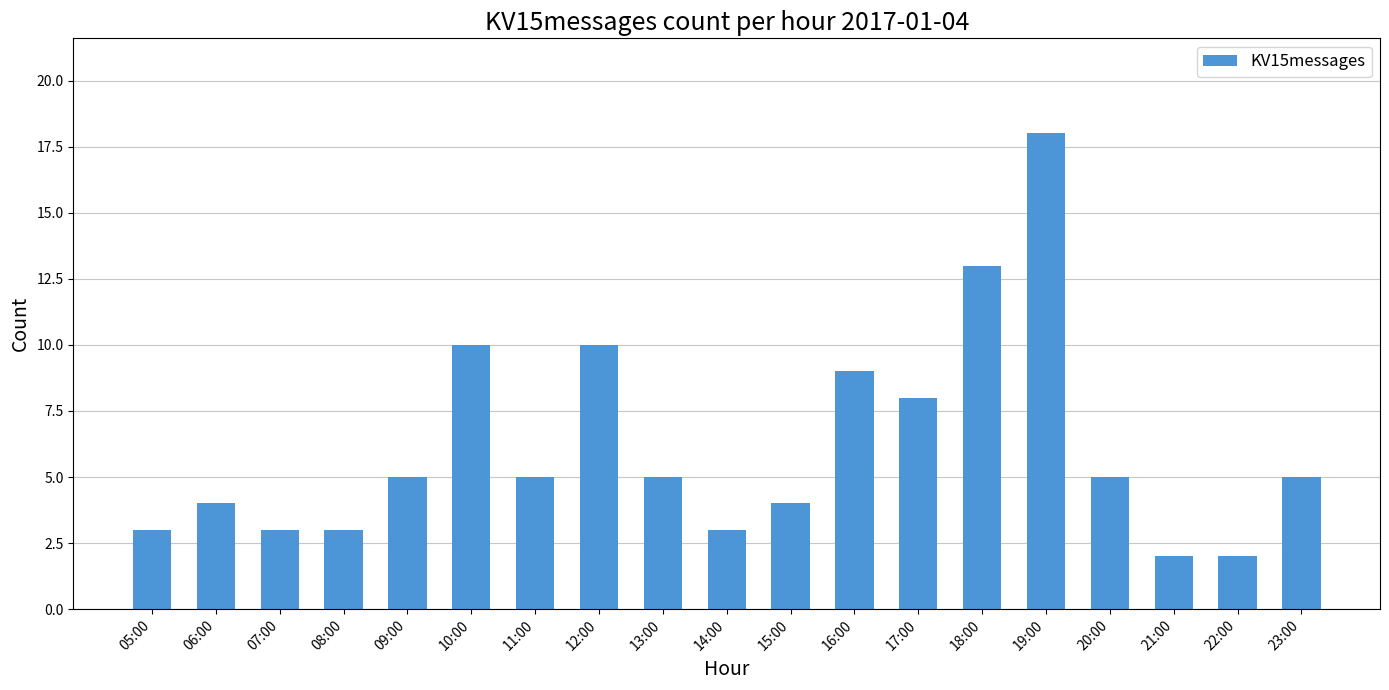

What is the label of the 13th bar from the left?

17:00